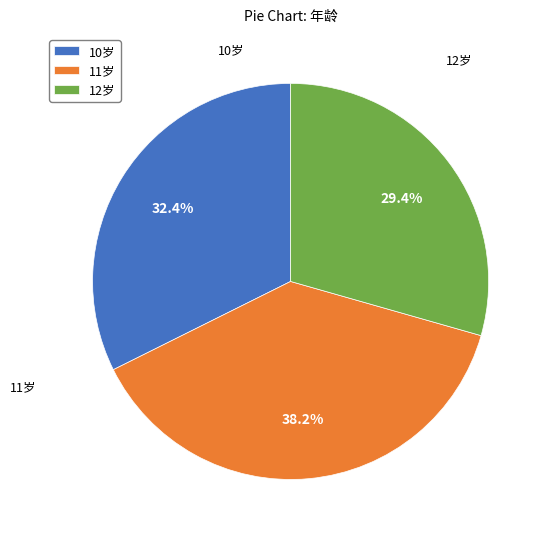

What is the smallest slice in the pie chart?

12岁